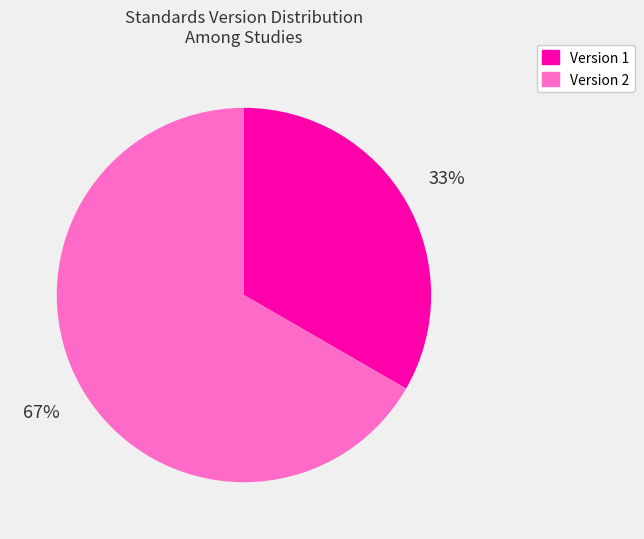

How many slices are in this pie chart?

2